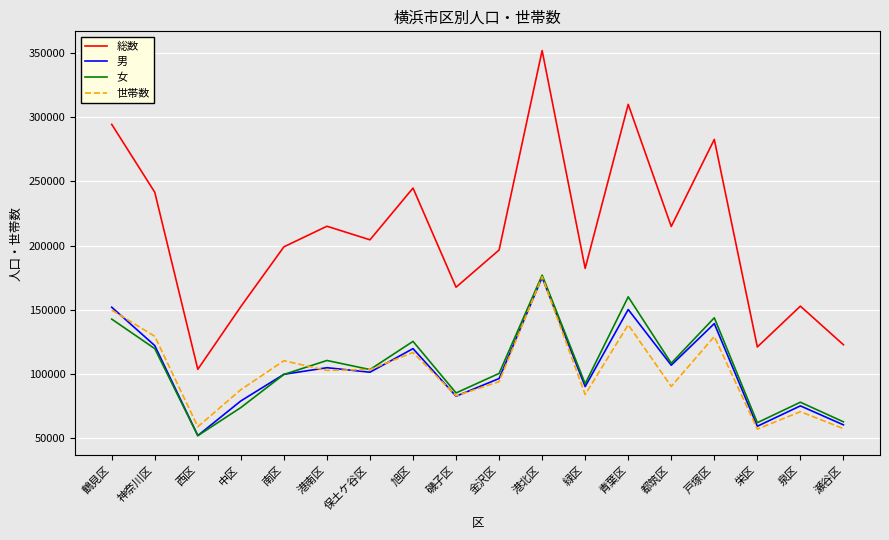

Does the chart have visible grid lines?

Yes